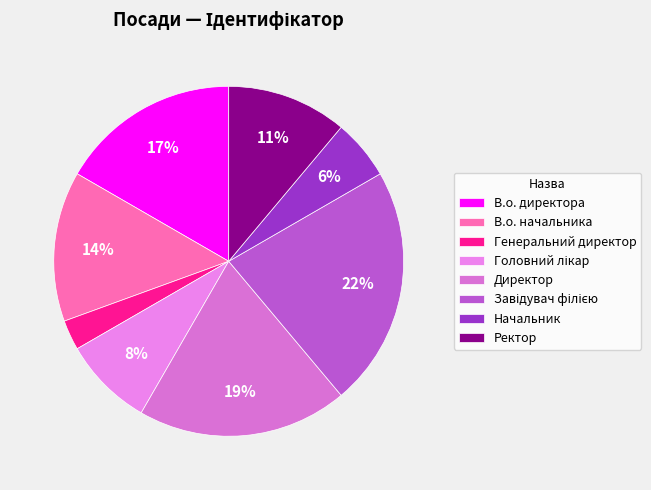

Rank the categories by value from highest to lowest.

Завідувач філією, Директор, В.о. директора, В.о. начальника, Ректор, Головний лікар, Начальник, Генеральний директор